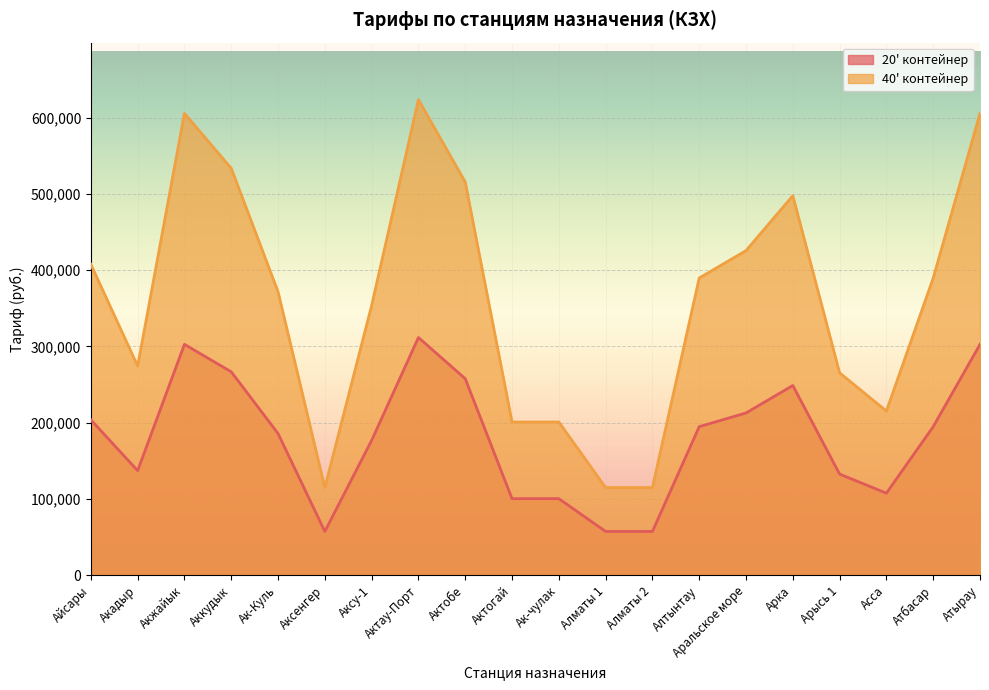

Which category has the lowest value across all series?

Аксенгер